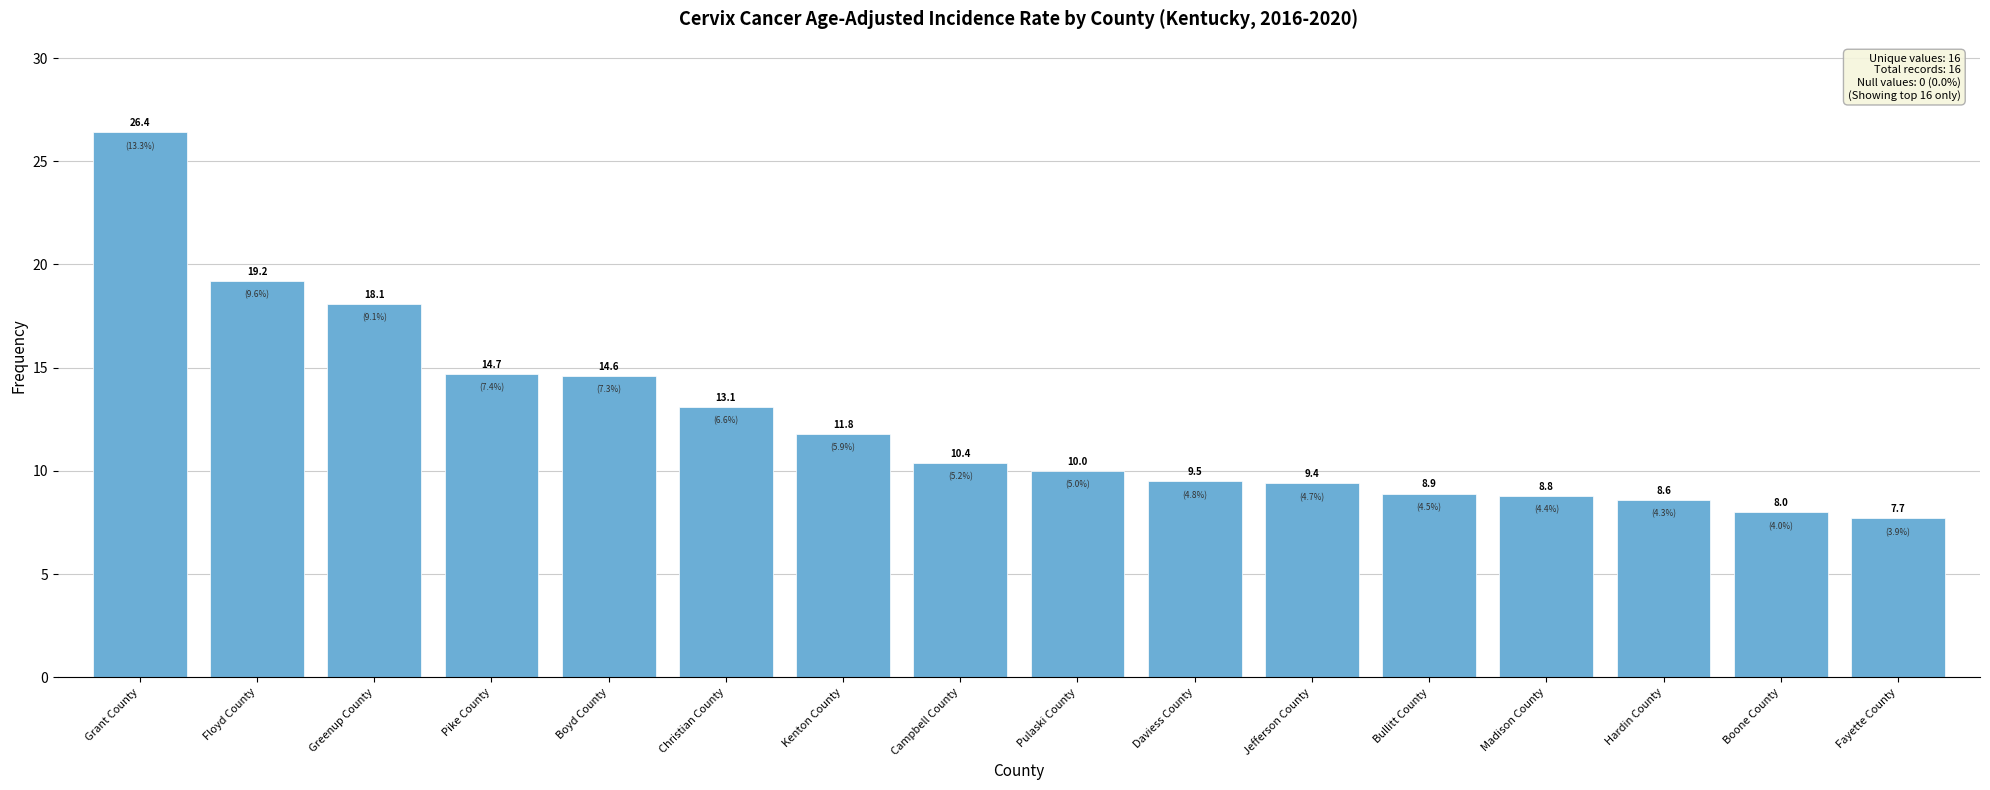

At which category does the chart reach its peak across all series?

Grant County